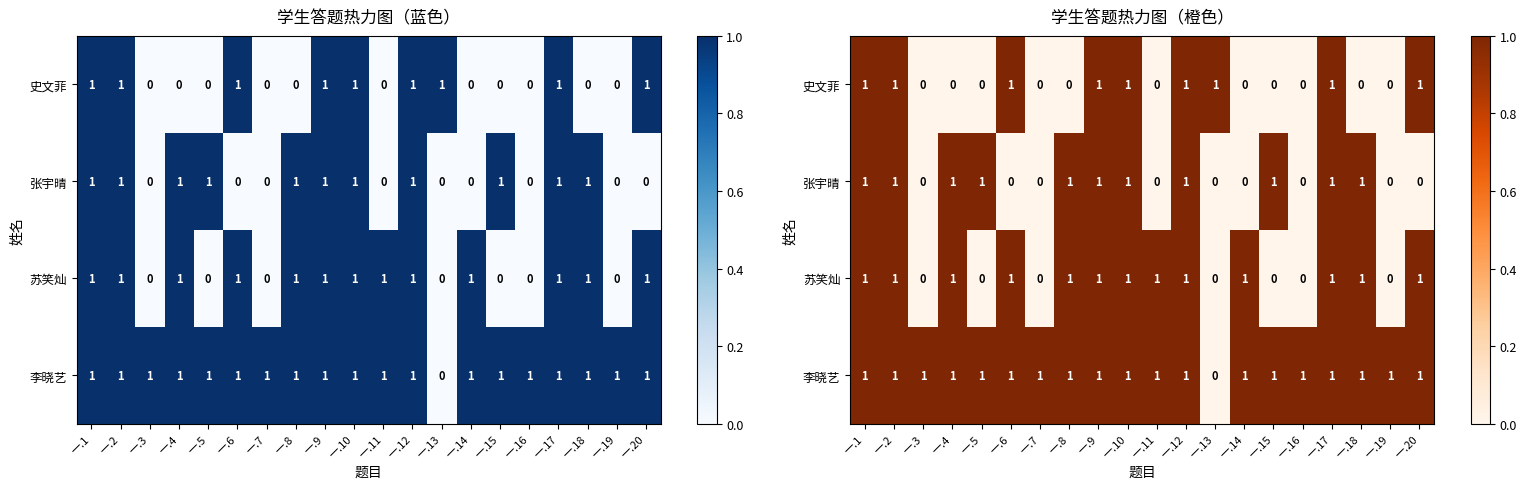

Is it true that 苏笑灿 equals 0 at 一.7?

True